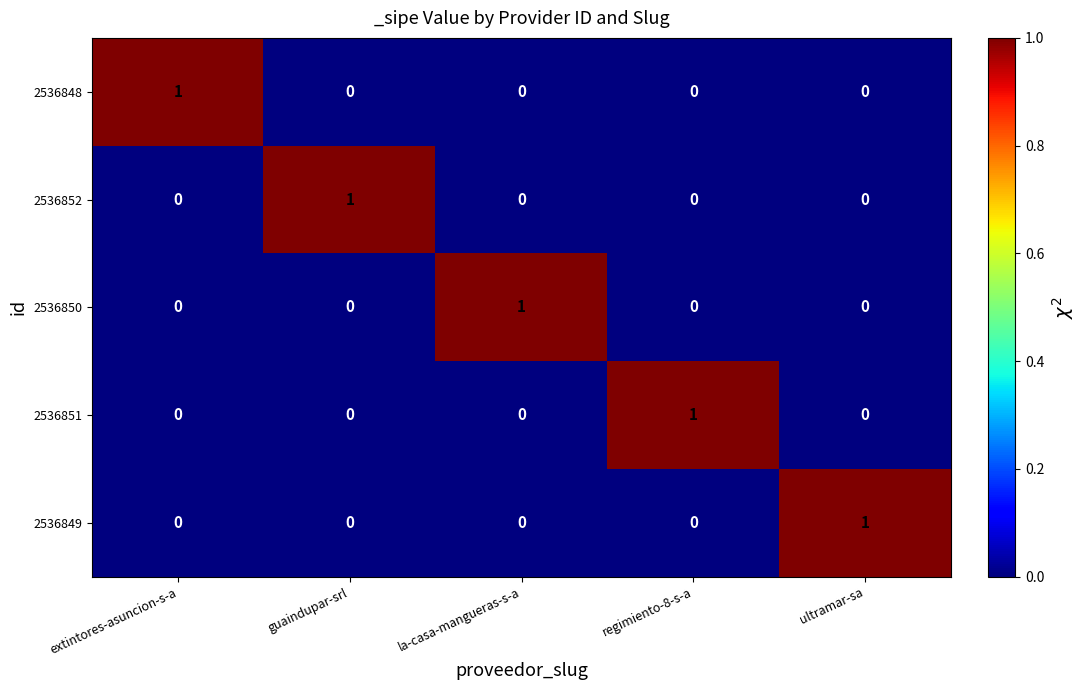

True or false: 2536852 has a value of 0 at regimiento-8-s-a.

True